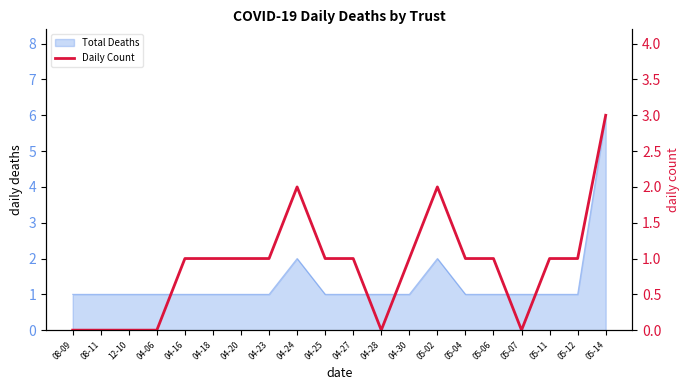

Rank the categories by value from highest to lowest.

05-14, 04-24, 05-02, 04-16, 04-18, 04-20, 04-23, 04-25, 04-27, 04-30, 05-04, 05-06, 05-11, 05-12, 08-09, 08-11, 12-10, 04-06, 04-28, 05-07